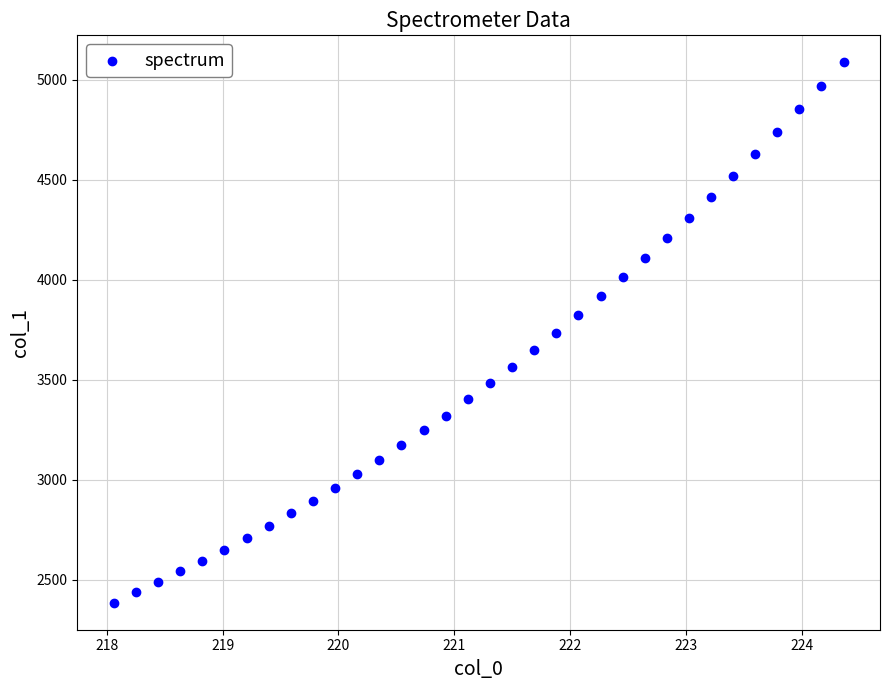

What is the range of X values (max minus min)?

6.3